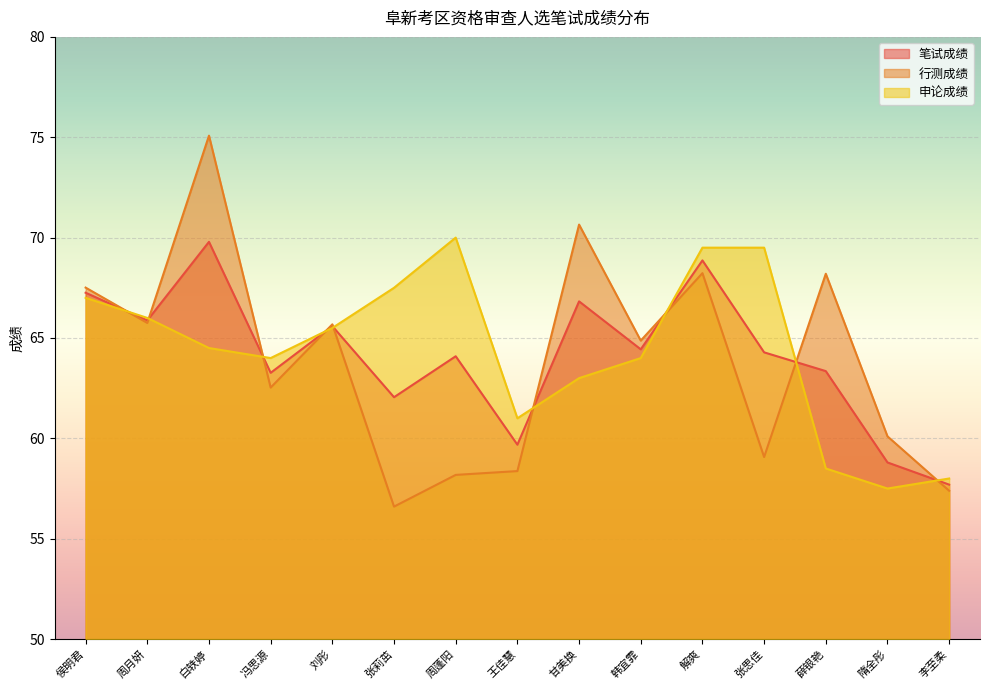

Rank the series at 白轶婷 from highest to lowest value.

行测成绩, 笔试成绩, 申论成绩